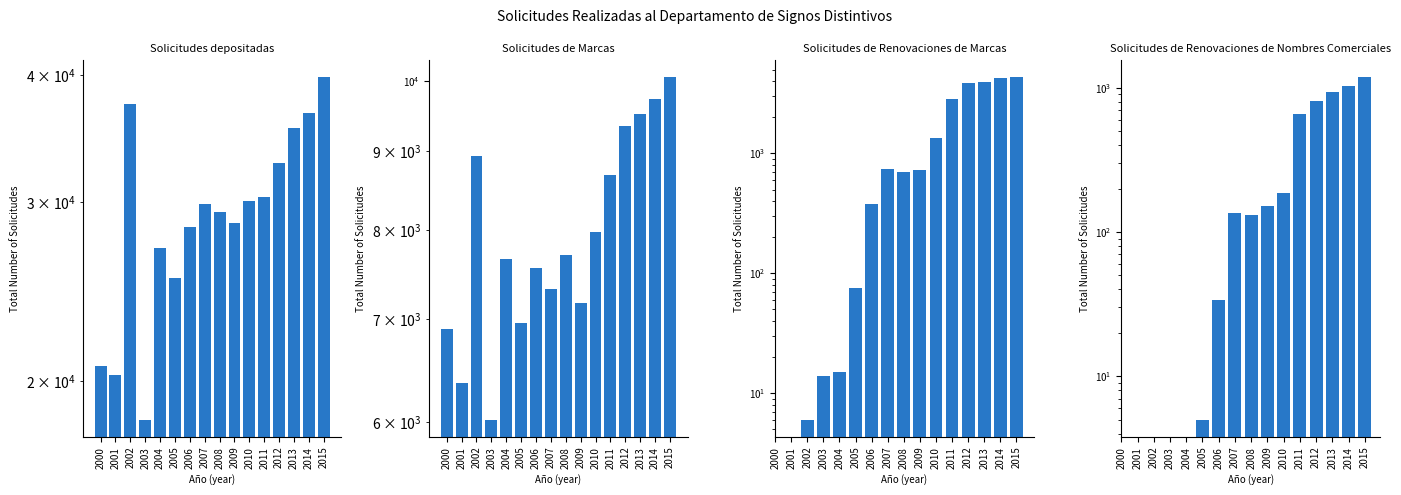

Which series has the widest spread of values?

Solicitudes depositadas